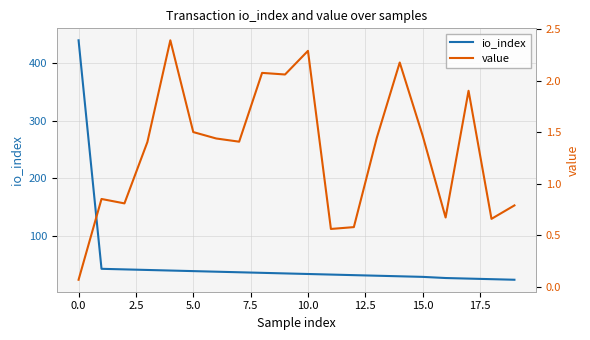

What is the maximum value for io_index?

440